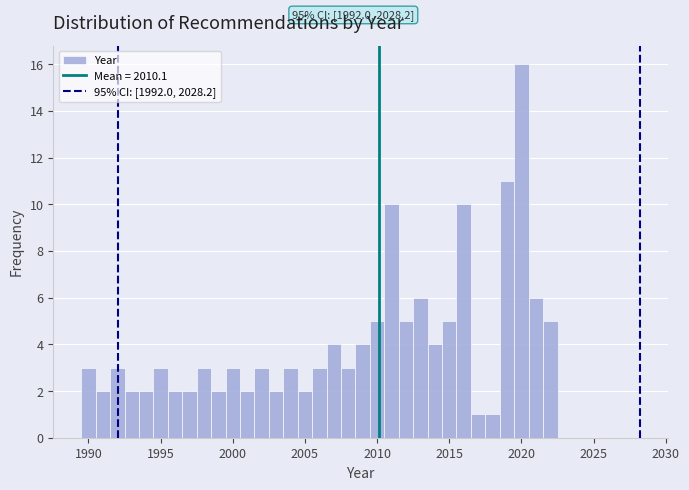

Read against the x-axis, roughly where is the centre of the tallest bar?

2020.0